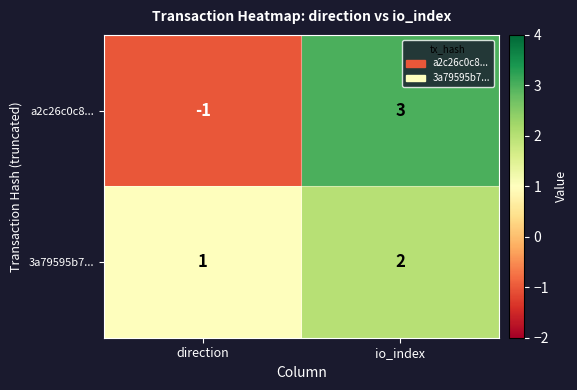

What is the difference between the a2c26c0c8... values at io_index and direction?

4